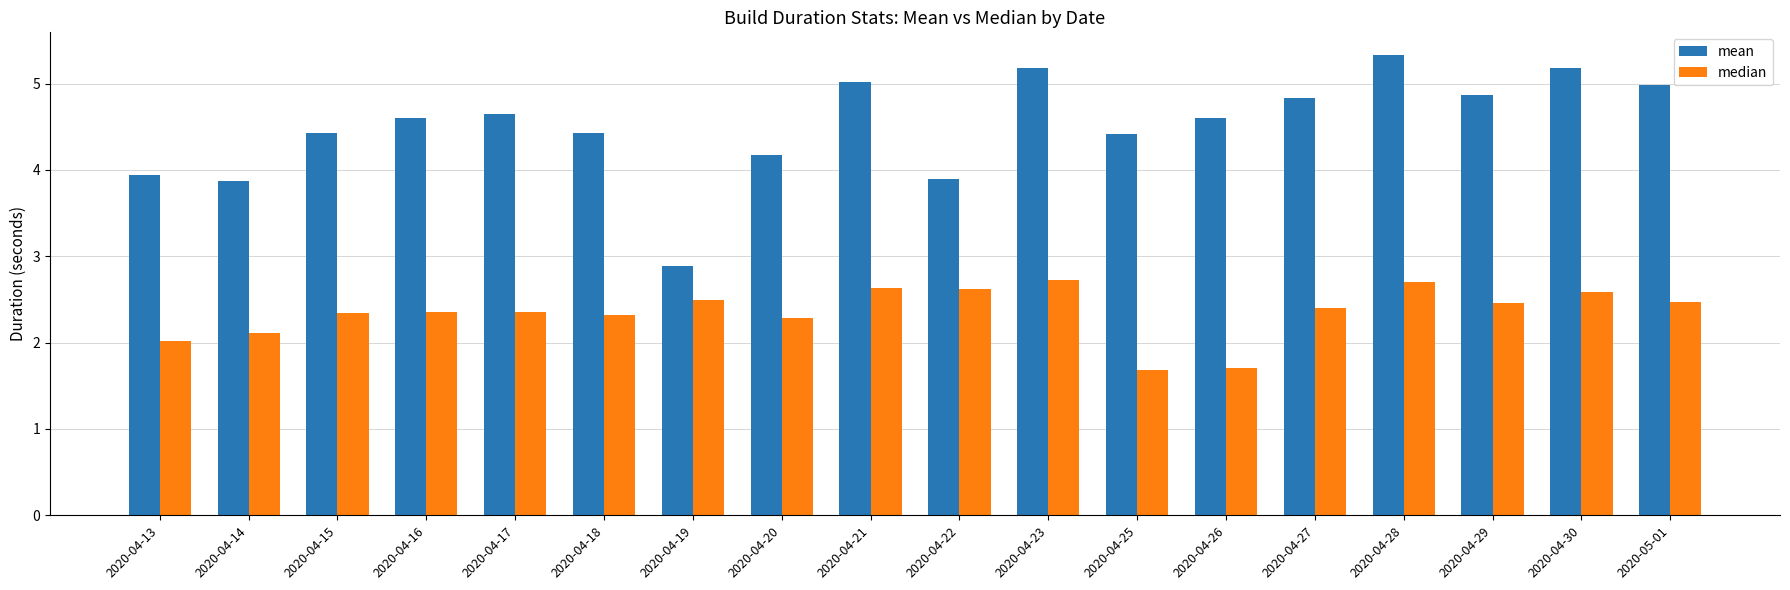

Rank the series by their average value, from highest to lowest.

mean, median